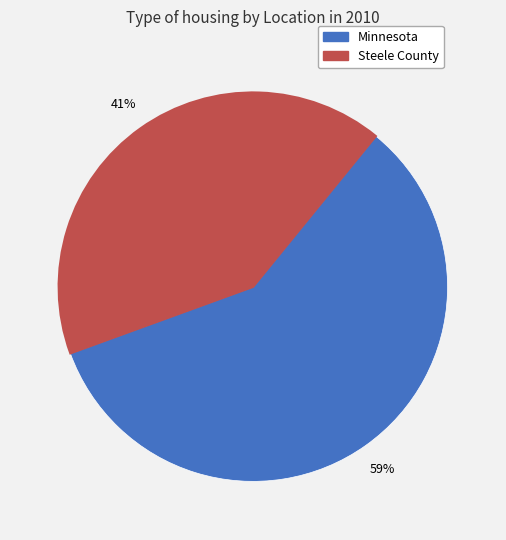

To the nearest percent, what is the combined percentage of Minnesota and Steele County?

100%